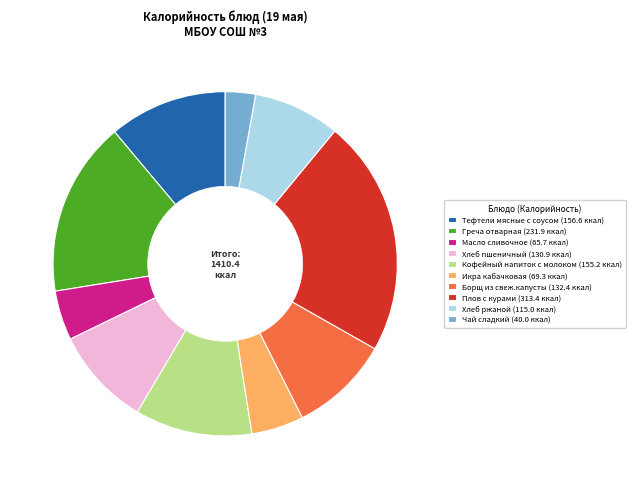

Count the number of slices in the pie.

10